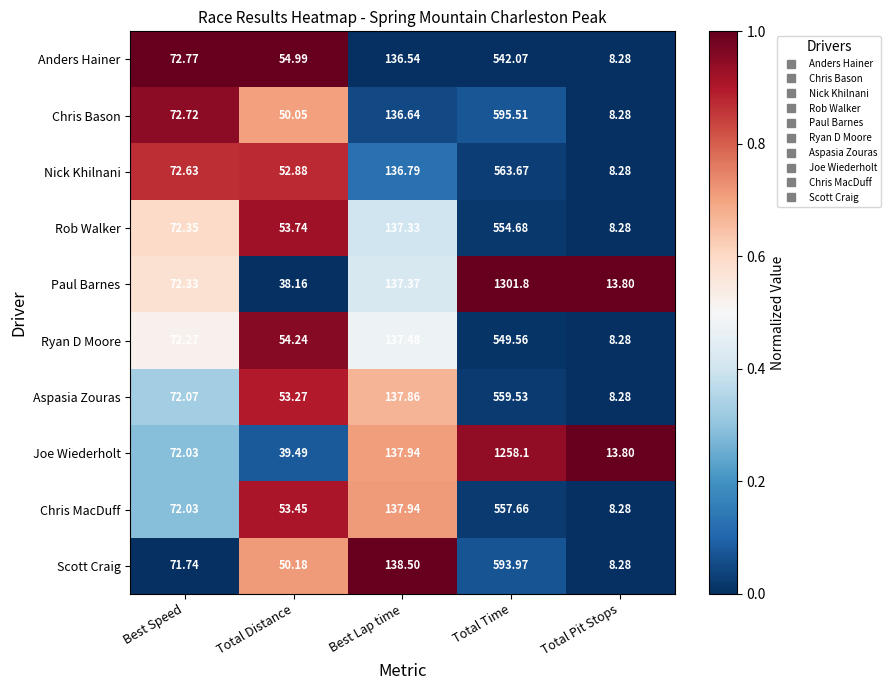

Between Best Speed and Total Distance, which series saw the biggest shift?

Paul Barnes